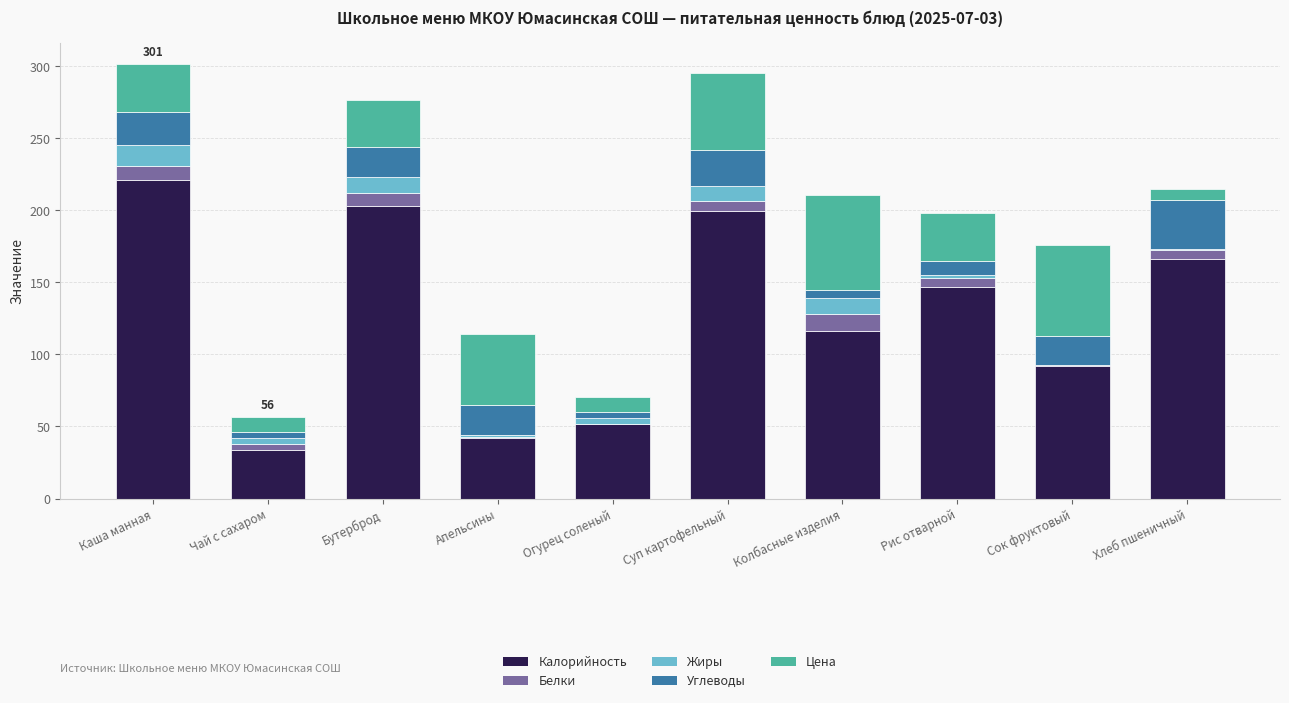

True or false: Калорийность has a value of 91.5 at Суп картофельный.

False